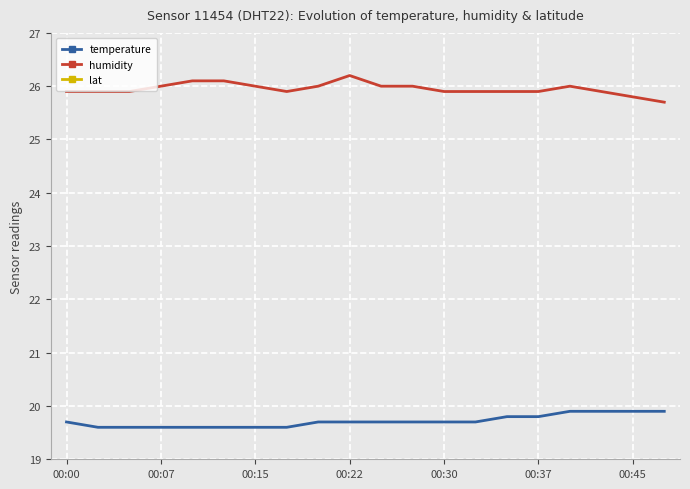

The value of temperature at 00:30 is 25.8. True or false?

False